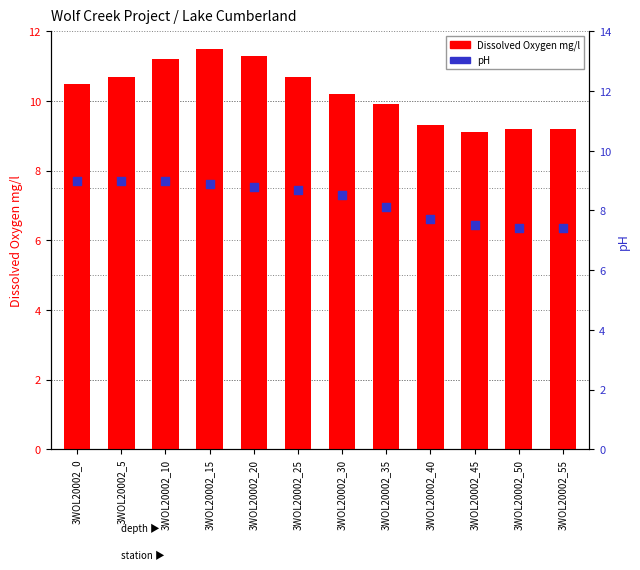

Which series has the largest total across all categories?

Dissolved Oxygen mg/l